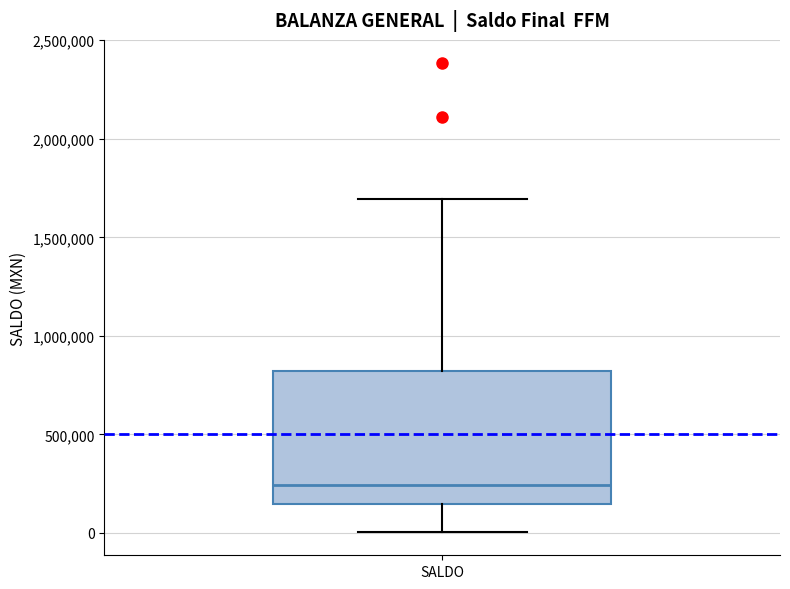

Where does the median line of the box for SALDO sit on the y-axis? The values are not printed on the chart, so give them approximately, as read against the axis.

250000